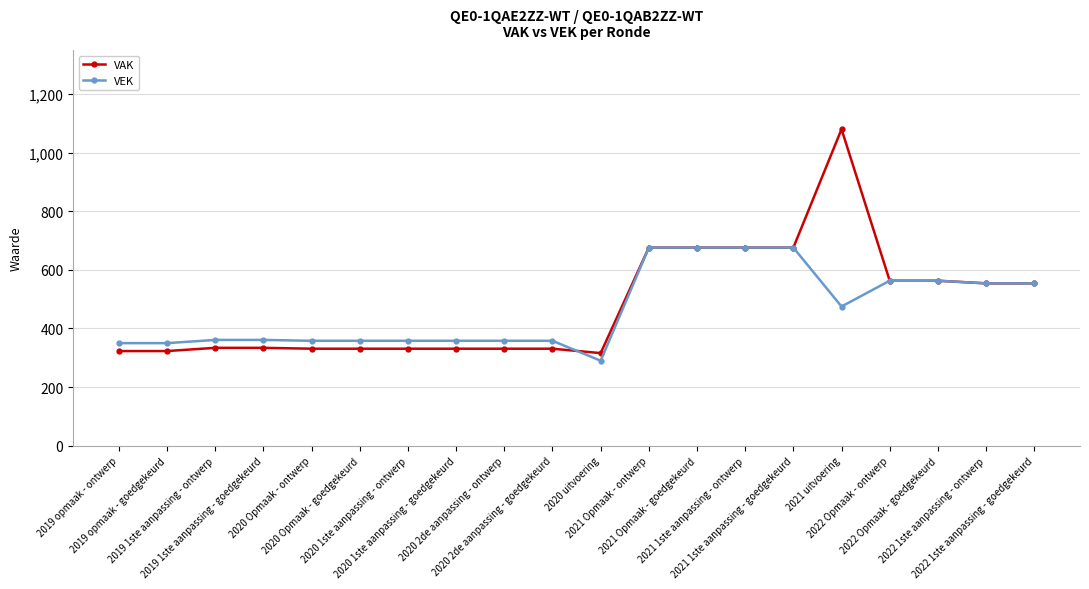

True or false: VEK has a value of 618 at 2019 opmaak - ontwerp.

False